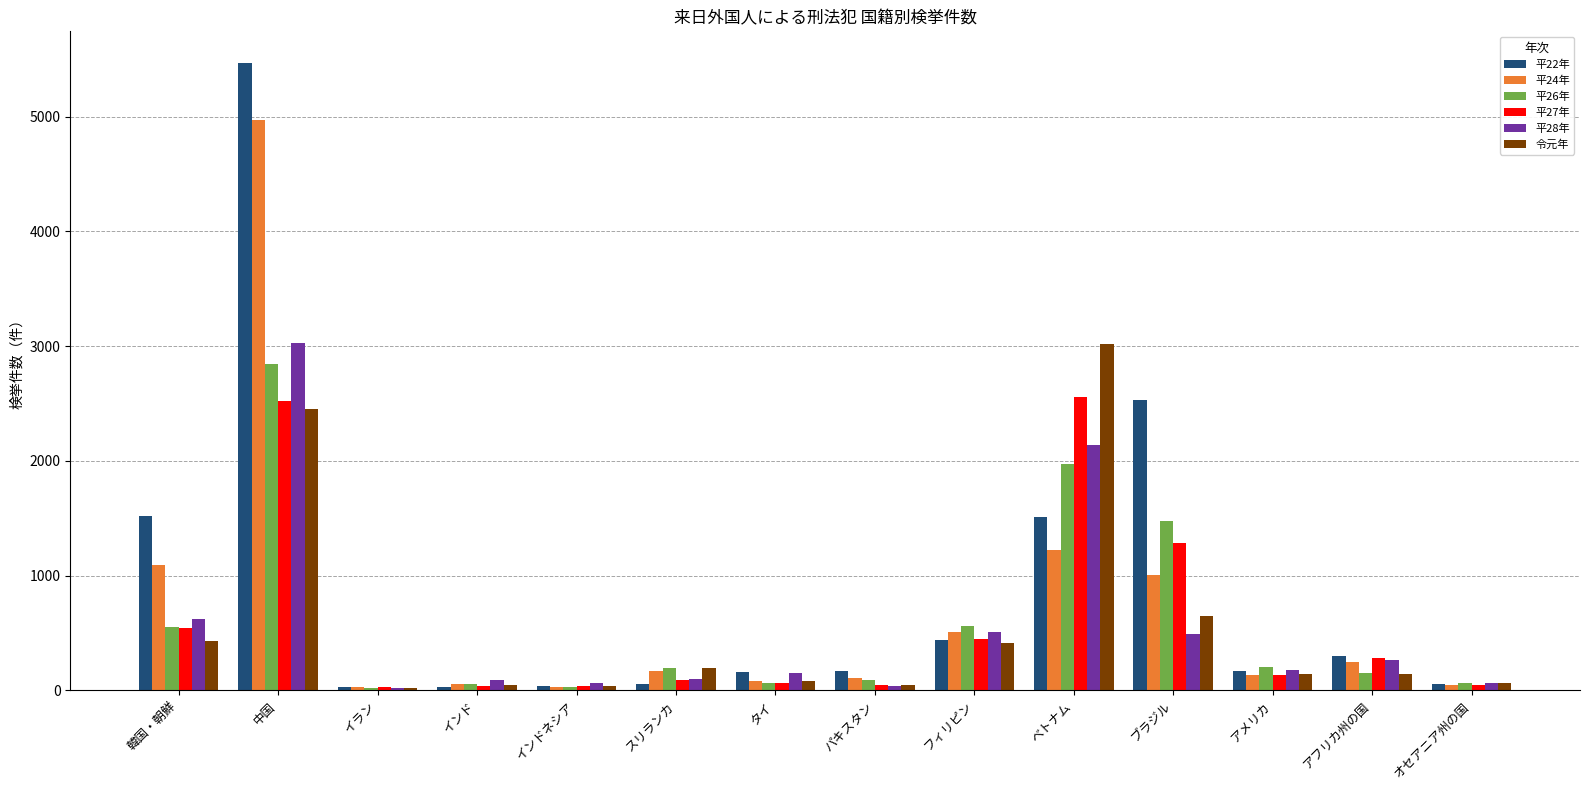

Is the value of 平28年 at タイ greater than the value of 平22年 at ブラジル?

No